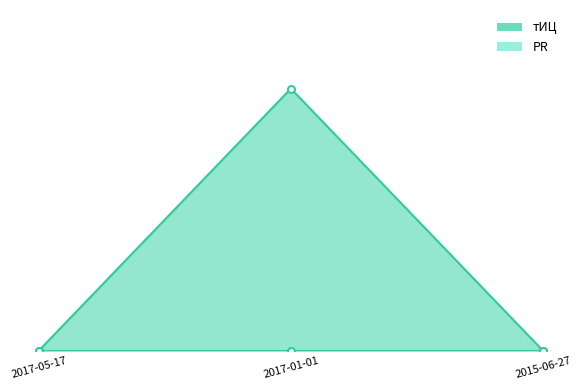

What is the value of the 2nd point from the left?

10